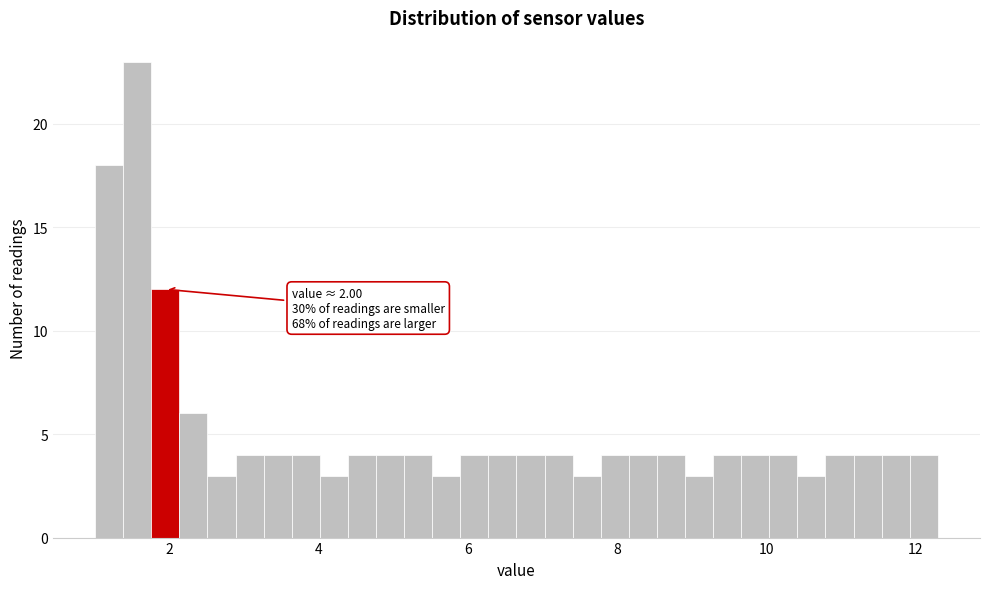

Around what value on the x-axis is the tallest bar? Give the approximate position of its centre, as read against the axis.

1.6